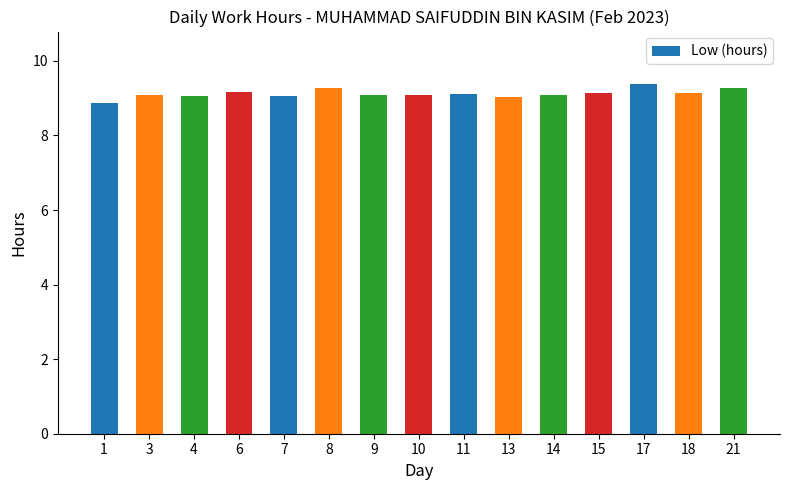

Read the value at 4.

9.1